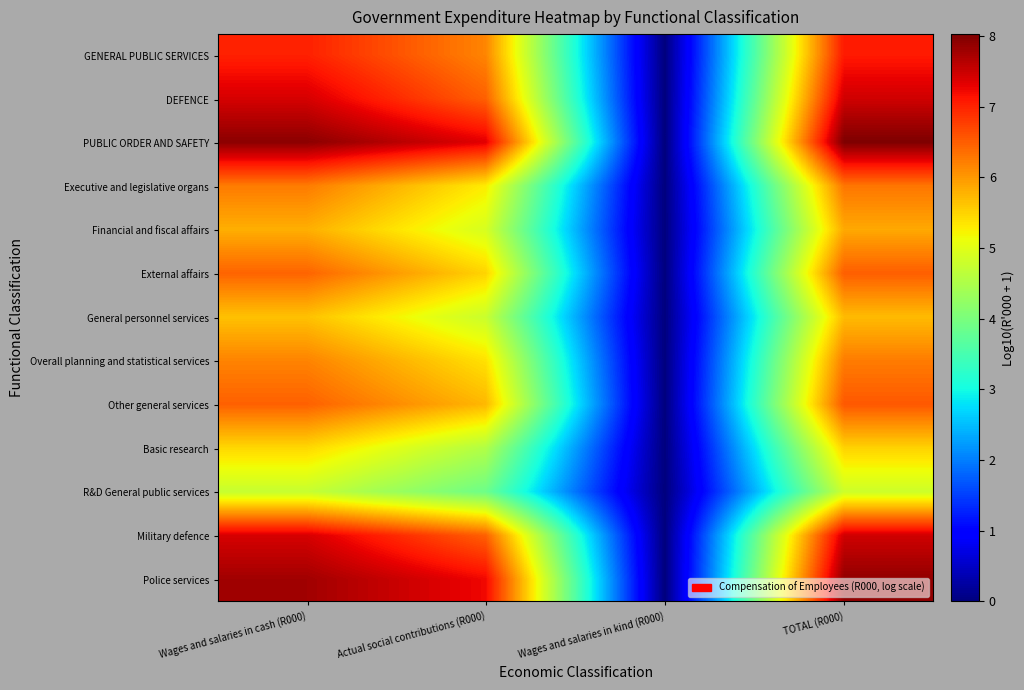

Reading left to right, extract all data points from this chart.

GENERAL PUBLIC SERVICES: Wages and salaries in cash (R000)=7.0	Actual social contributions (R000)=6.2	Wages and salaries in kind (R000)=0.0	TOTAL (R000)=7.1
DEFENCE: Wages and salaries in cash (R000)=7.4	Actual social contributions (R000)=6.5	Wages and salaries in kind (R000)=0.0	TOTAL (R000)=7.5
PUBLIC ORDER AND SAFETY: Wages and salaries in cash (R000)=7.9	Actual social contributions (R000)=7.3	Wages and salaries in kind (R000)=0.0	TOTAL (R000)=8.0
Executive and legislative organs: Wages and salaries in cash (R000)=6.2	Actual social contributions (R000)=5.3	Wages and salaries in kind (R000)=0.0	TOTAL (R000)=6.3
Financial and fiscal affairs: Wages and salaries in cash (R000)=5.8	Actual social contributions (R000)=4.9	Wages and salaries in kind (R000)=0.0	TOTAL (R000)=5.9
External affairs: Wages and salaries in cash (R000)=6.4	Actual social contributions (R000)=5.5	Wages and salaries in kind (R000)=0.0	TOTAL (R000)=6.5
General personnel services: Wages and salaries in cash (R000)=5.7	Actual social contributions (R000)=4.8	Wages and salaries in kind (R000)=0.0	TOTAL (R000)=5.7
Overall planning and statistical services: Wages and salaries in cash (R000)=6.2	Actual social contributions (R000)=5.4	Wages and salaries in kind (R000)=0.0	TOTAL (R000)=6.2
Other general services: Wages and salaries in cash (R000)=6.5	Actual social contributions (R000)=5.7	Wages and salaries in kind (R000)=0.0	TOTAL (R000)=6.5
Basic research: Wages and salaries in cash (R000)=5.5	Actual social contributions (R000)=4.5	Wages and salaries in kind (R000)=0.0	TOTAL (R000)=5.5
R&D General public services: Wages and salaries in cash (R000)=4.7	Actual social contributions (R000)=3.9	Wages and salaries in kind (R000)=0.0	TOTAL (R000)=4.8
Military defence: Wages and salaries in cash (R000)=7.4	Actual social contributions (R000)=6.5	Wages and salaries in kind (R000)=0.0	TOTAL (R000)=7.5
Police services: Wages and salaries in cash (R000)=7.8	Actual social contributions (R000)=7.2	Wages and salaries in kind (R000)=0.0	TOTAL (R000)=7.9